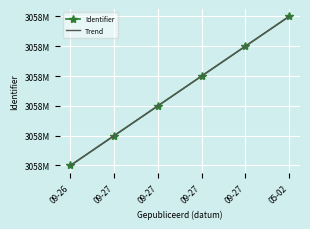

List the series in order of their peak value, lowest first.

Trend, Identifier